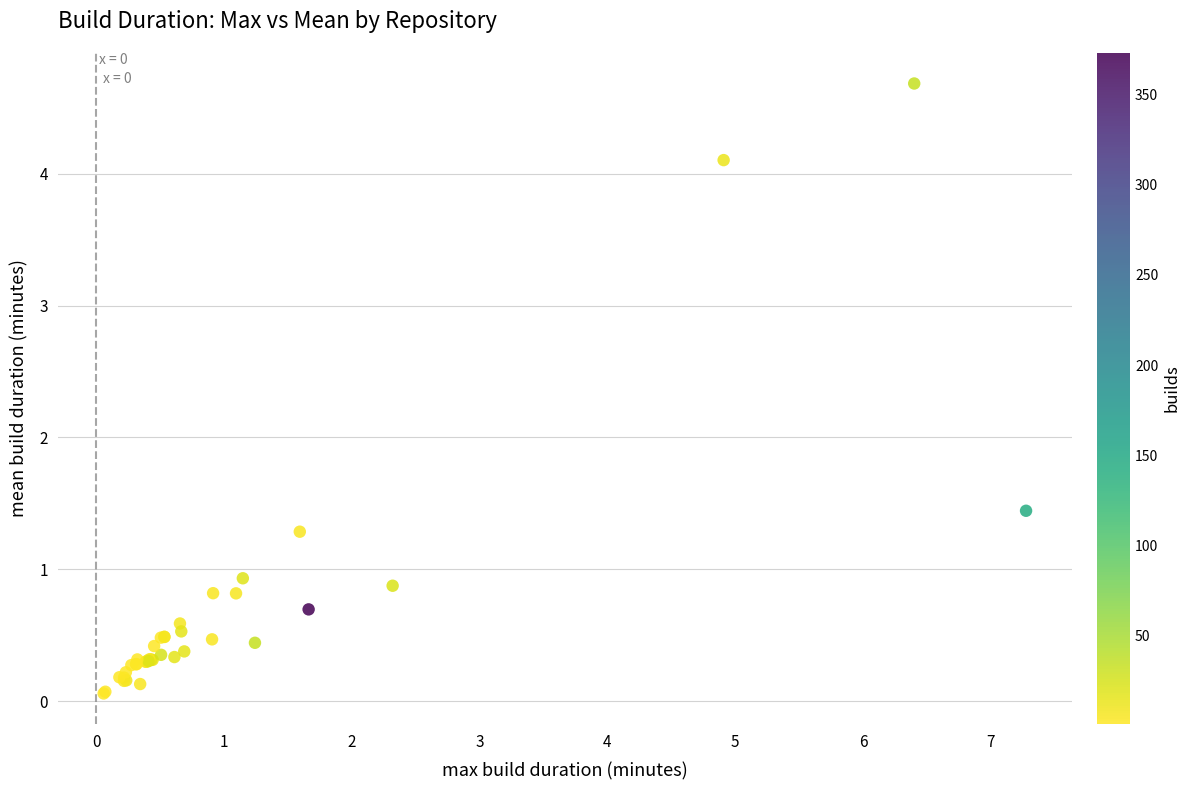

What Y value in the scatter plot is closest to 2?

1.4